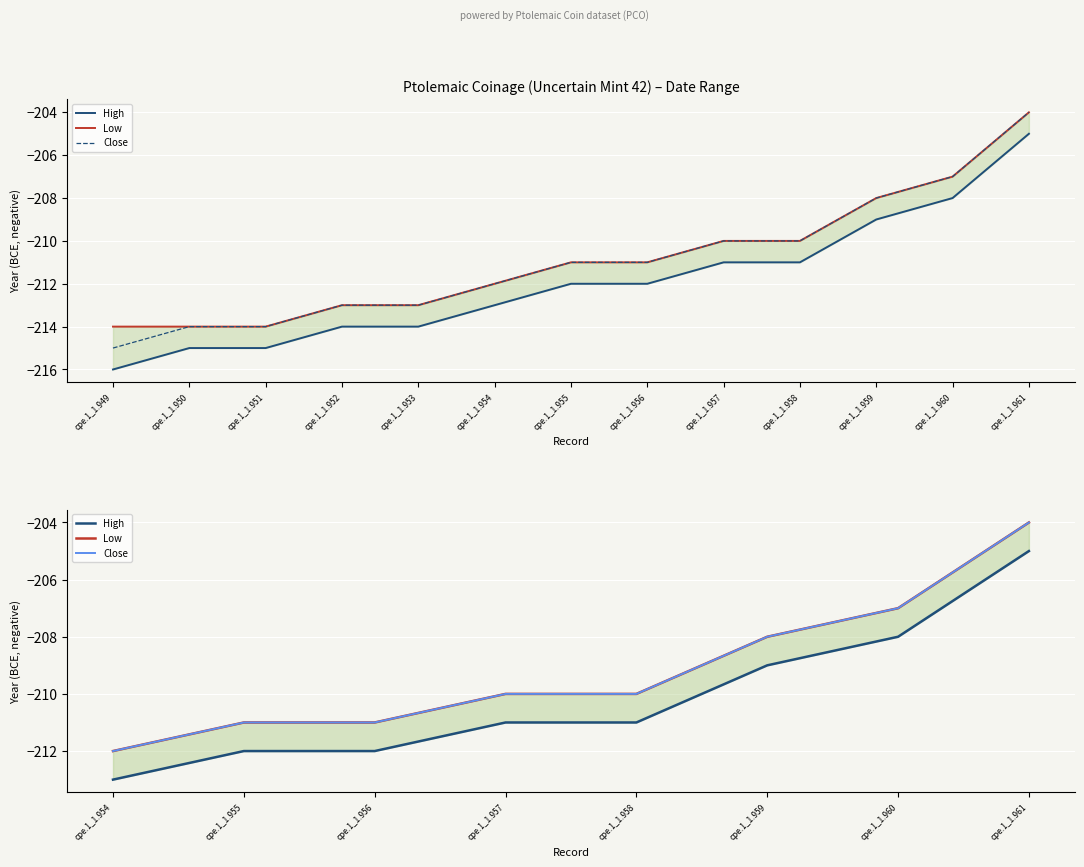

Does the chart display data point markers on the line(s)?

No